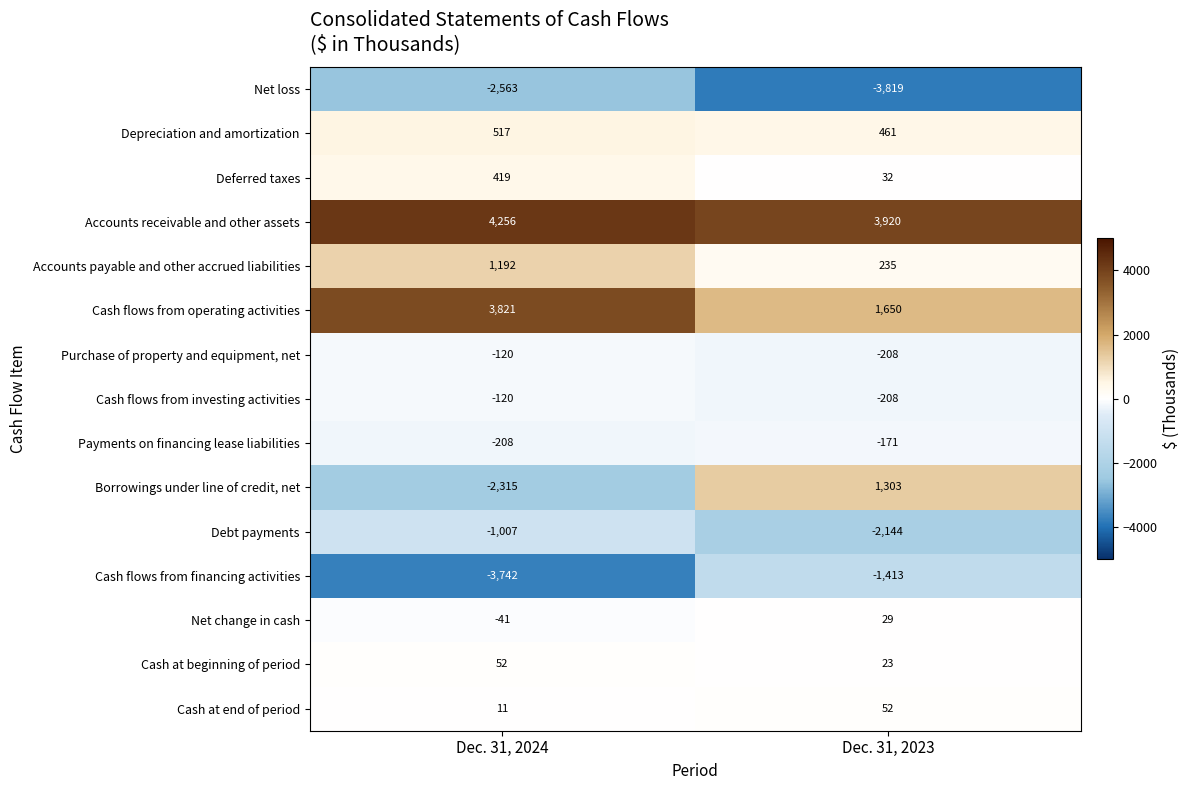

What is the spread (max minus min) of values at Dec. 31, 2023?

7739